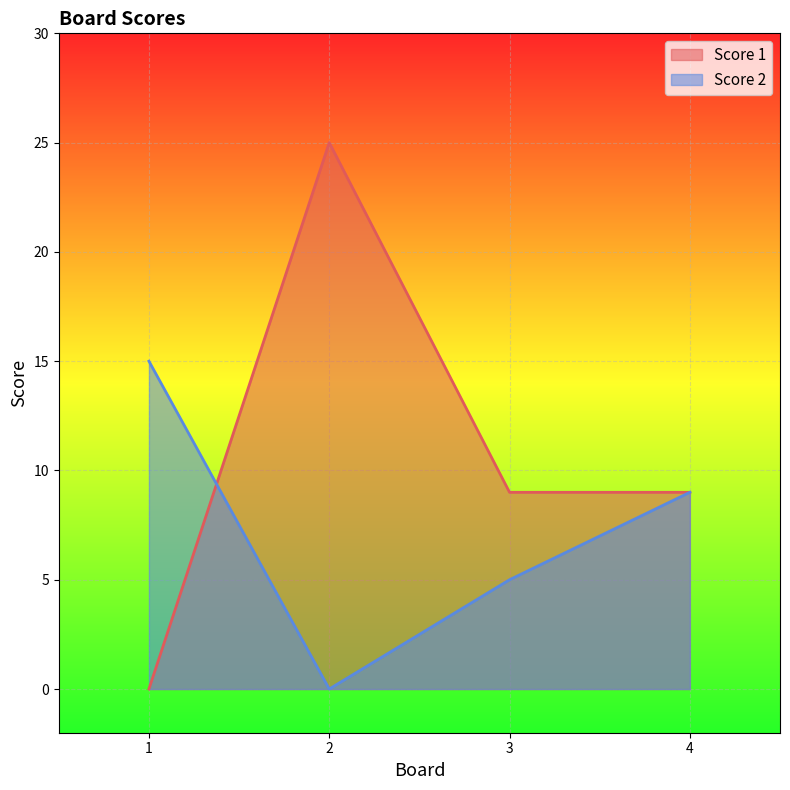

At which category is the sum across all series the highest?

2